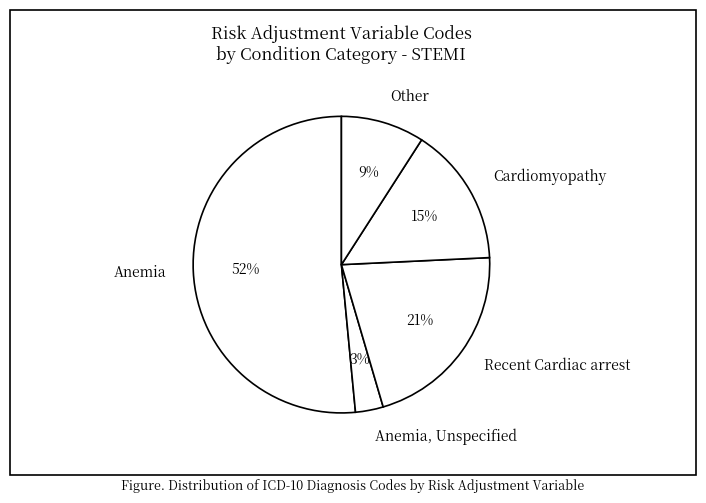

What percentage is the Anemia slice, to the nearest percent?

52%